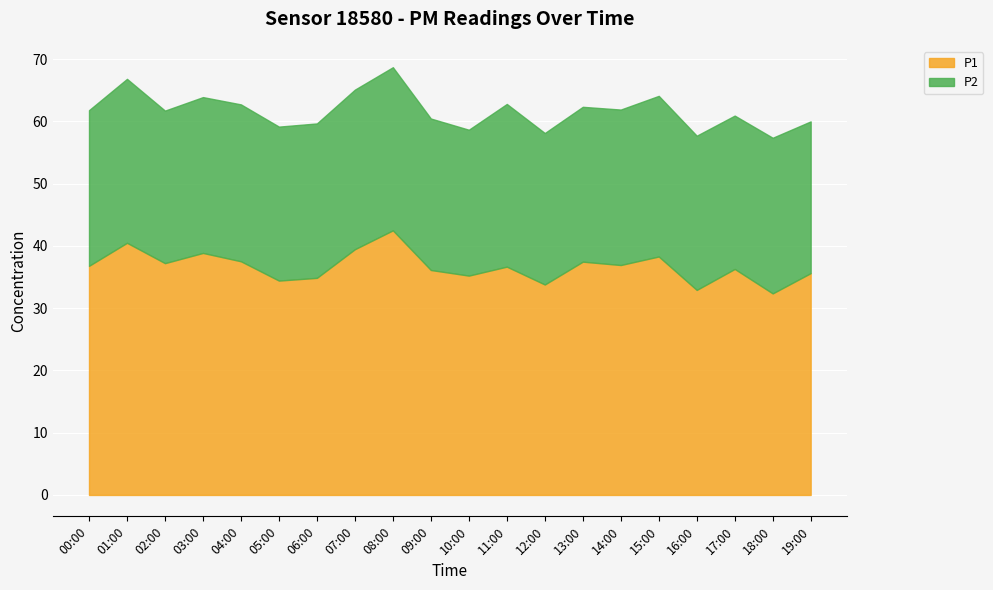

How many lines are shown in the chart?

2